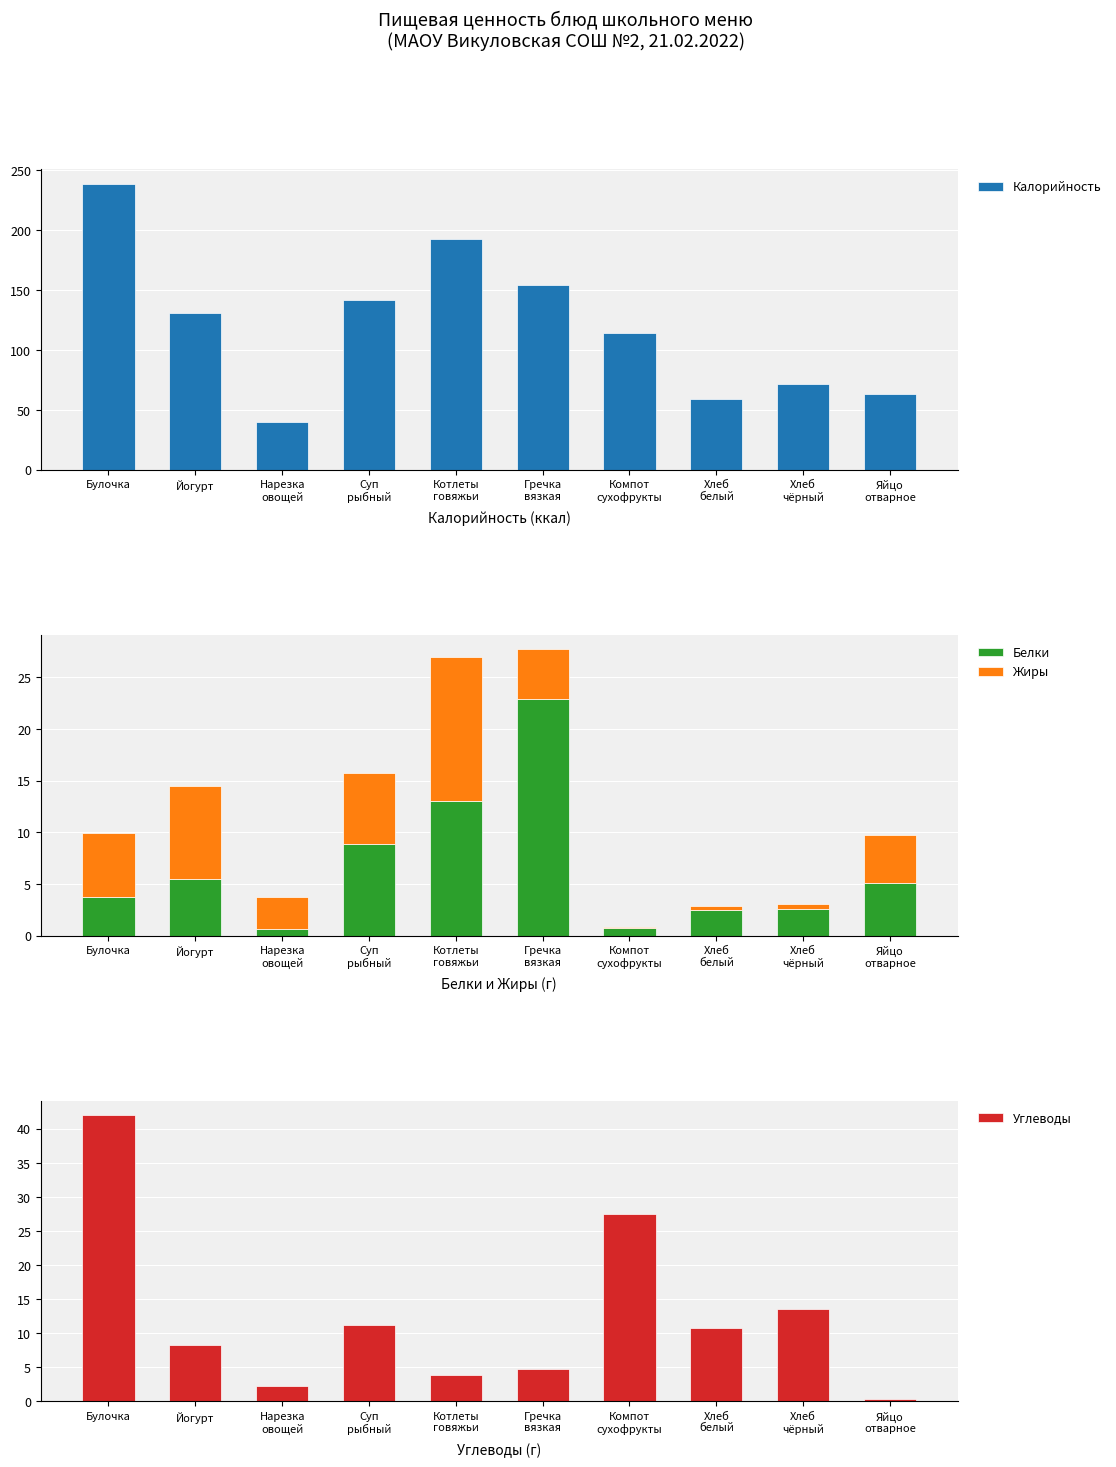

How many values in the Белки series are below 5?

5